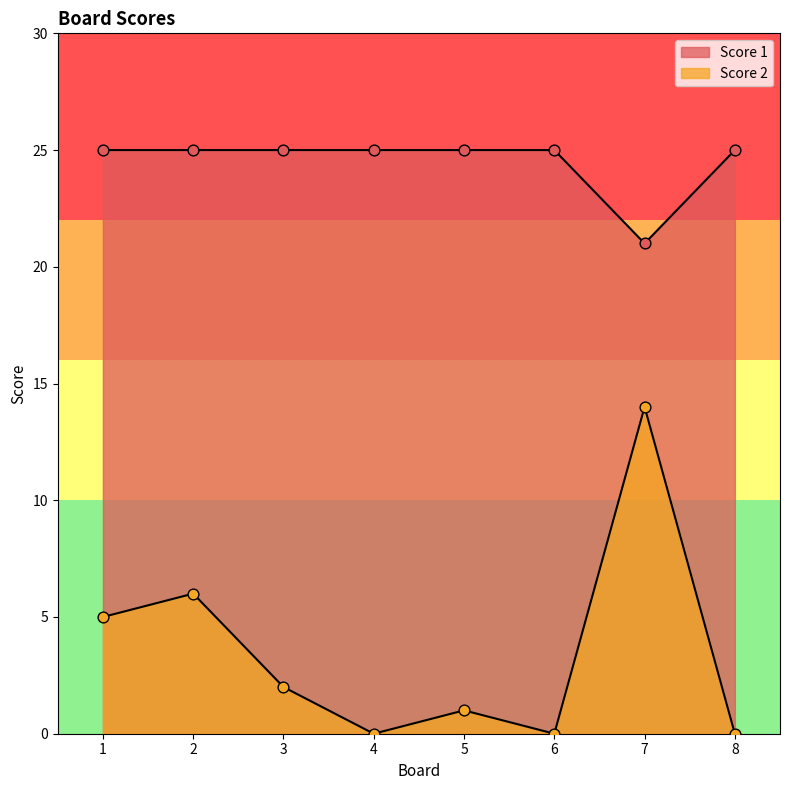

At which category is the sum across all series the highest?

7